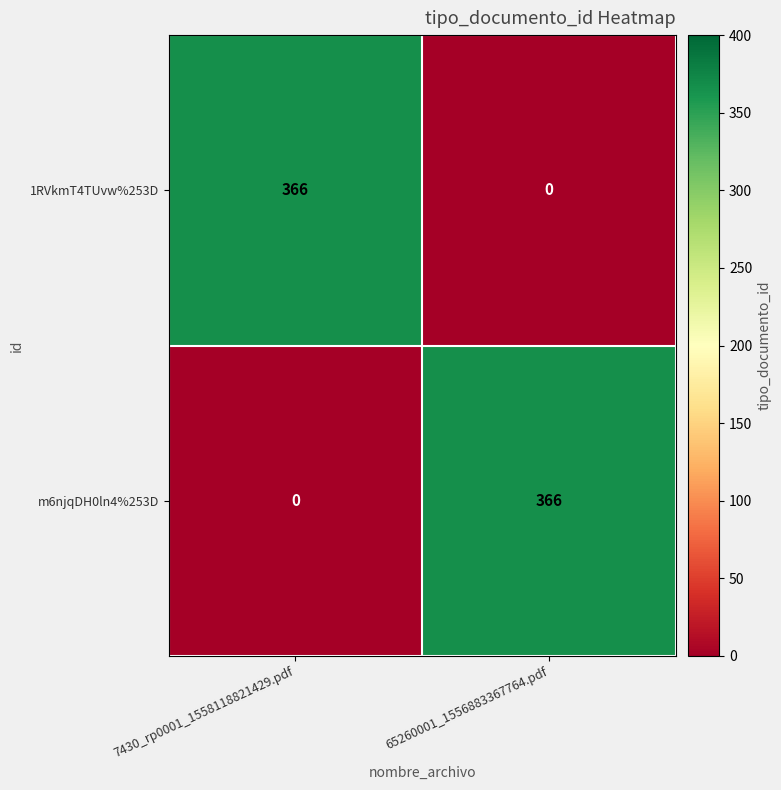

True or false: 1RVkmT4TUvw%253D has a value of 552 at 7430_rp0001_1558118821429.pdf.

False